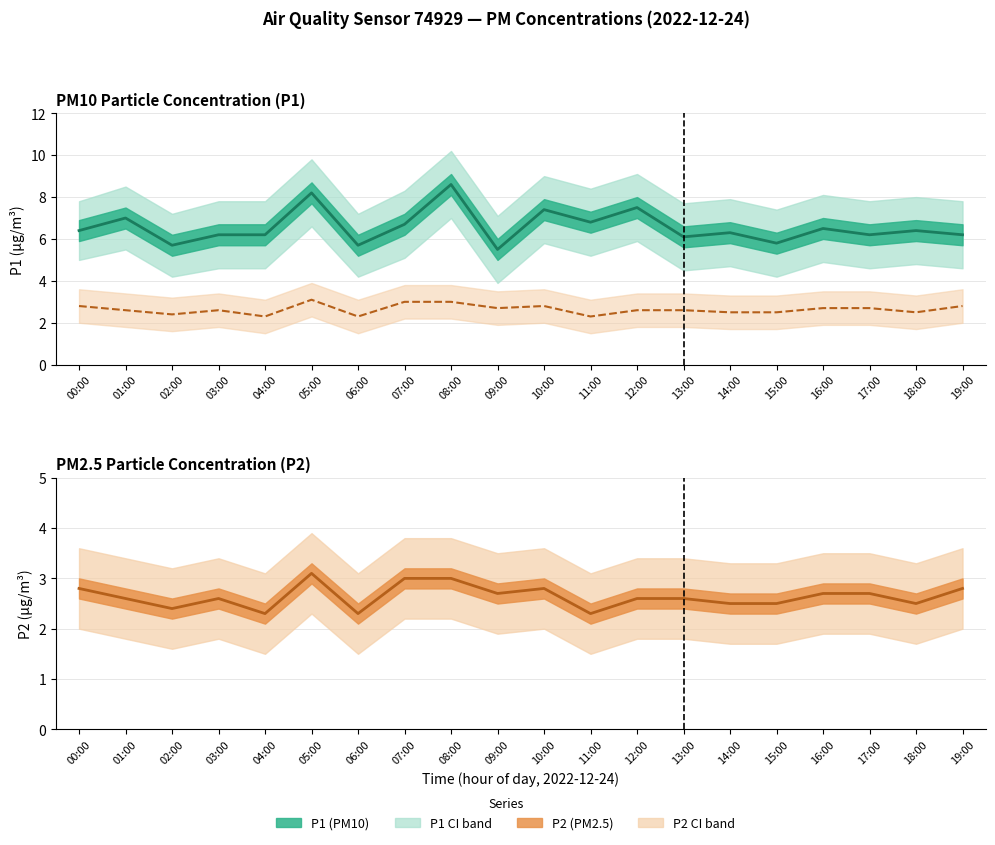

What is the highest value of the P2 series?

3.1